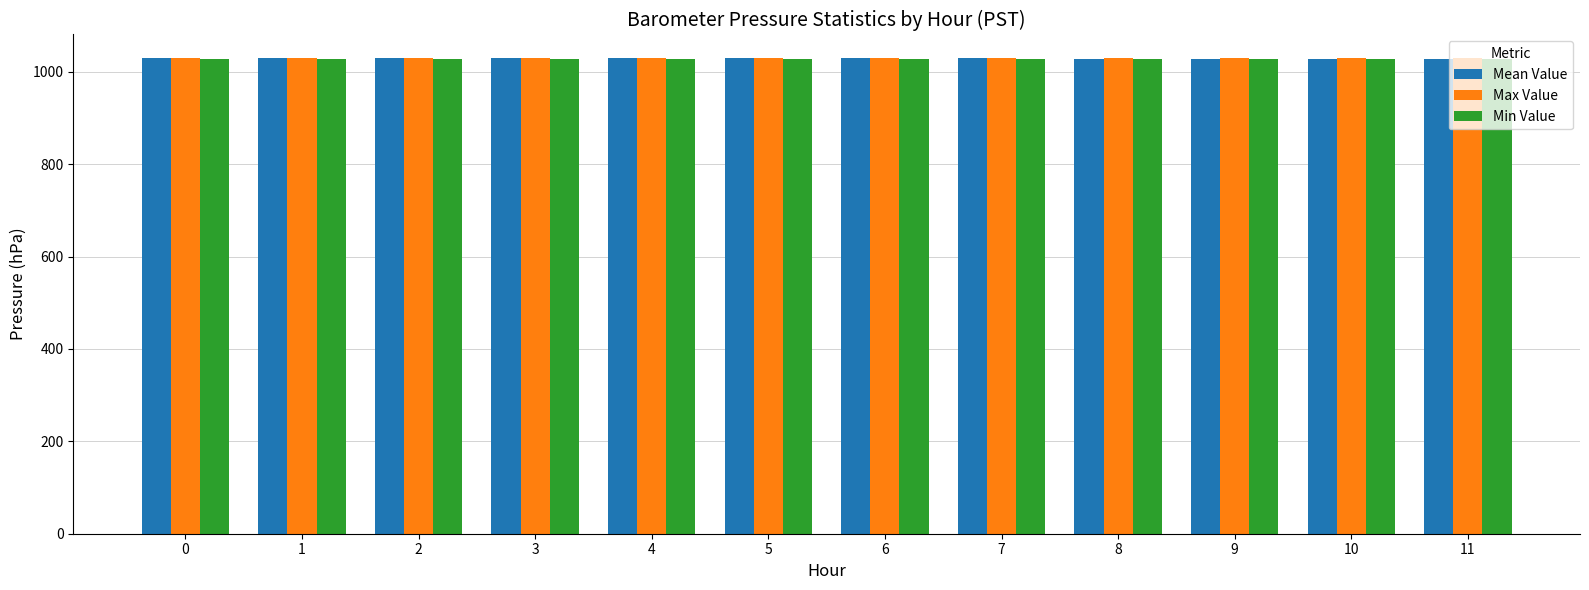

What is the spread (max minus min) of values at 7?

0.5